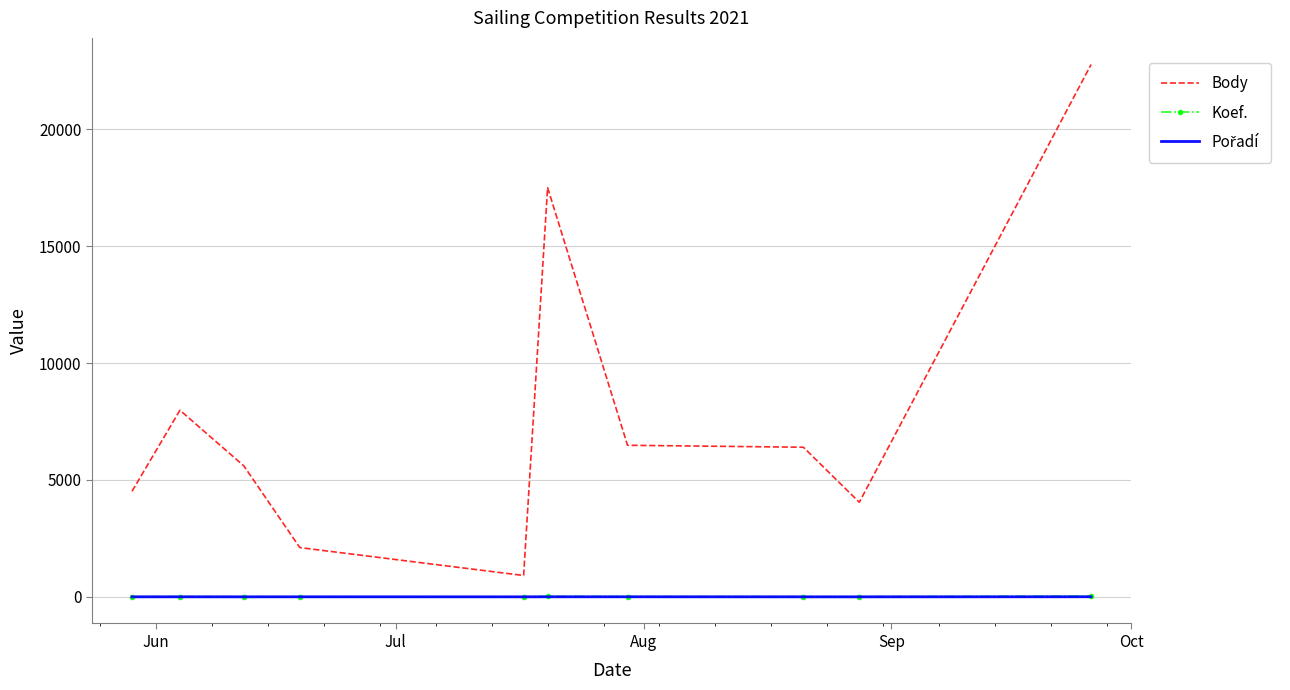

Which series has the largest total across all categories?

Body